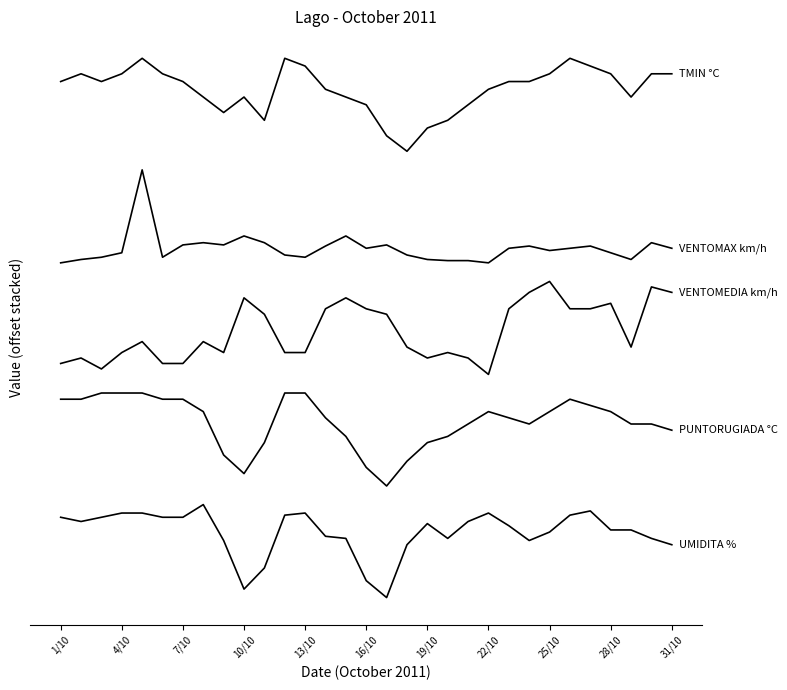

Does the chart display data point markers on the line(s)?

No